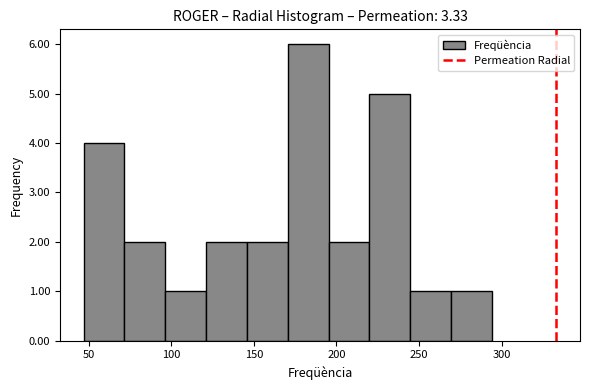

Which range on the x-axis has the tallest bar?

170 to 195